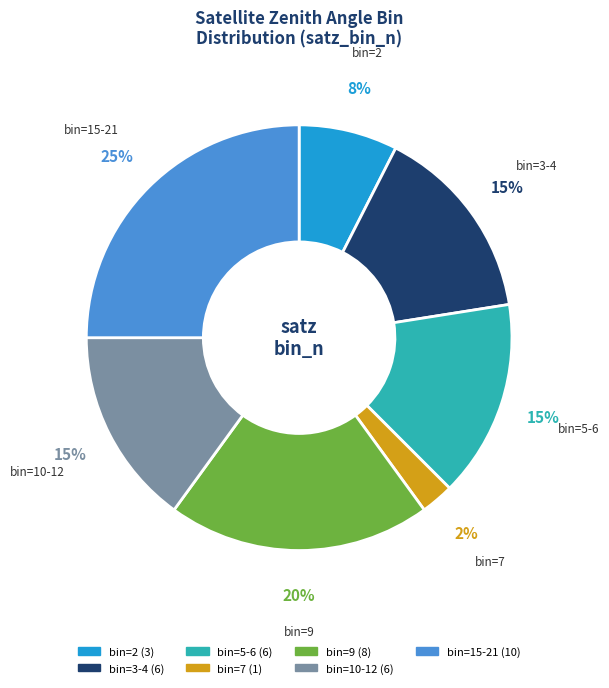

To the nearest percent, what is the difference between the largest and smallest slice percentages?

22%